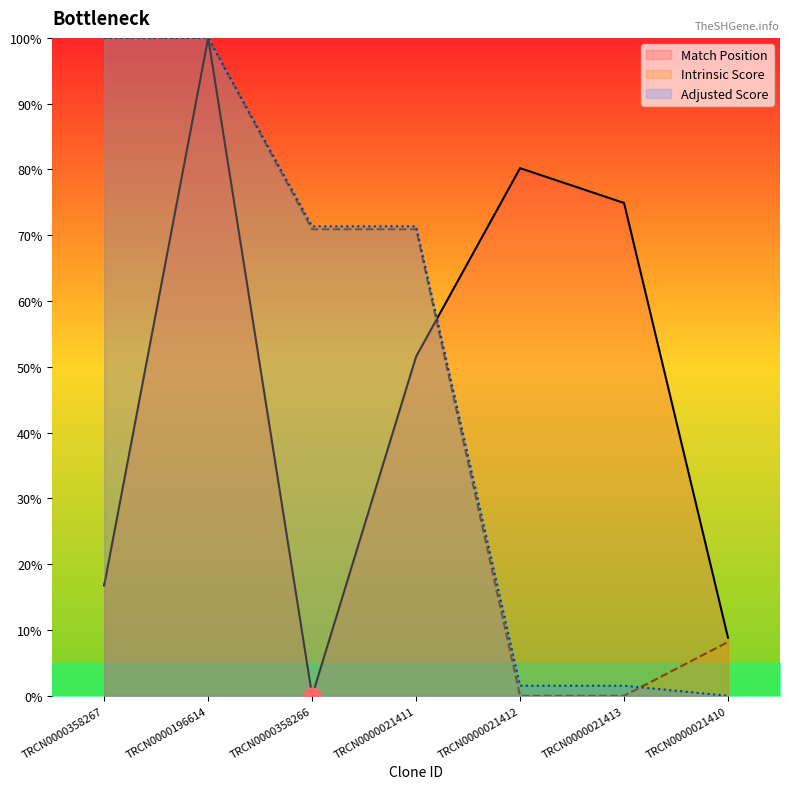

What is the maximum value for Match Position?

100.0